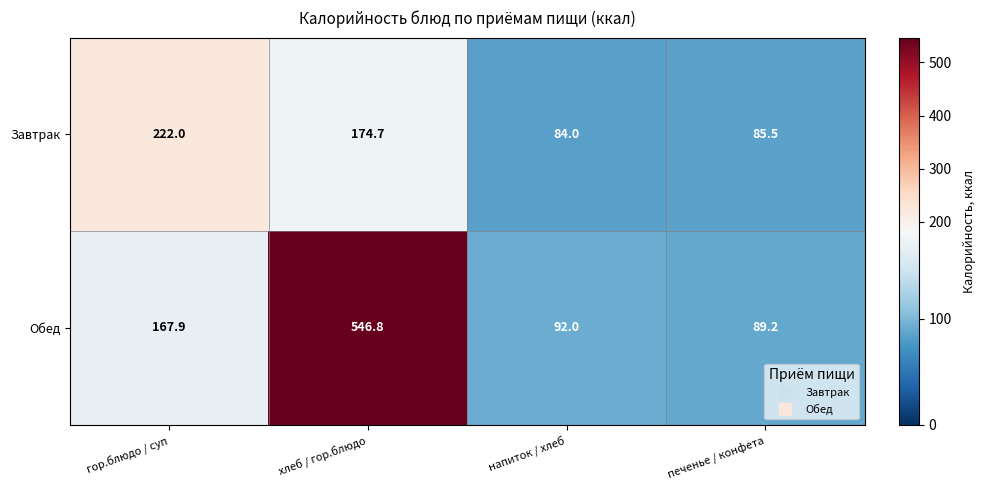

What is the maximum value shown in the chart?

546.8